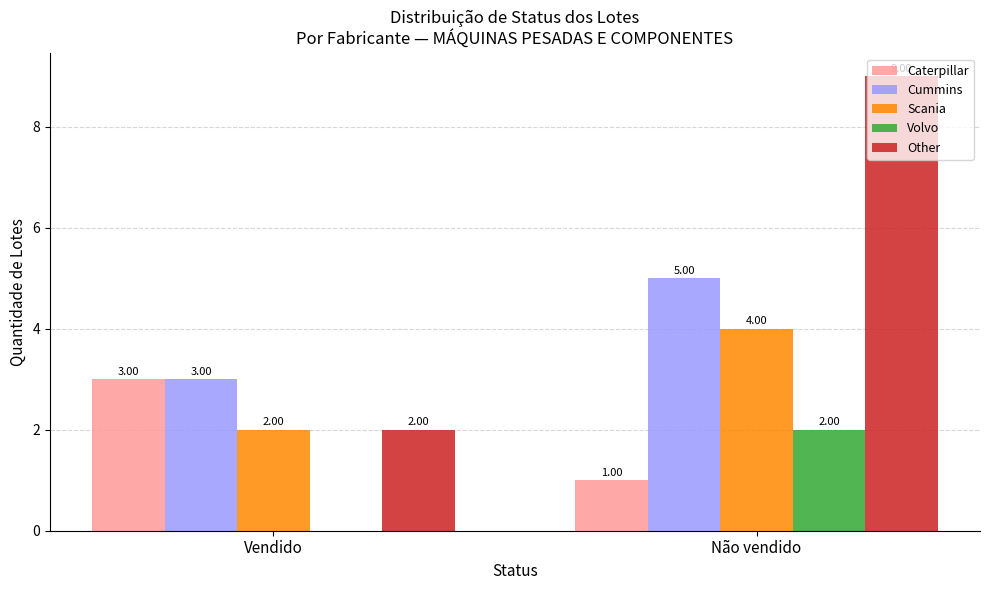

What is the total value across all series at Não vendido?

21